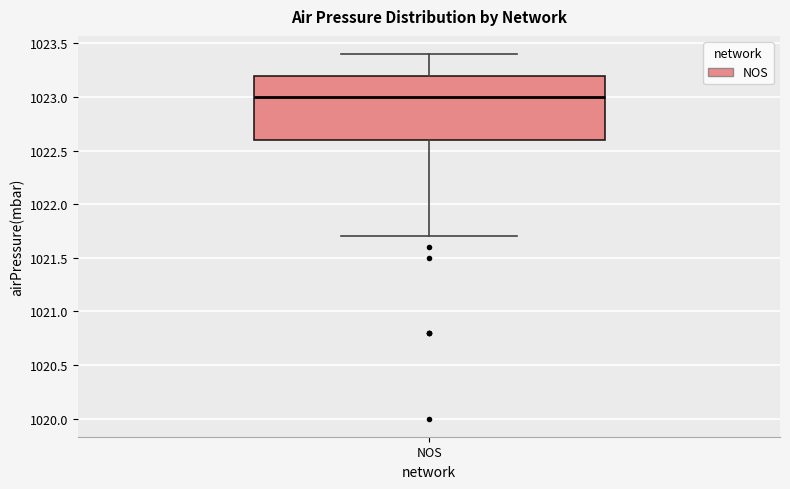

Where does the upper whisker of the box for NOS end on the y-axis? The values are not printed on the chart, so give them approximately, as read against the axis.

1023.4